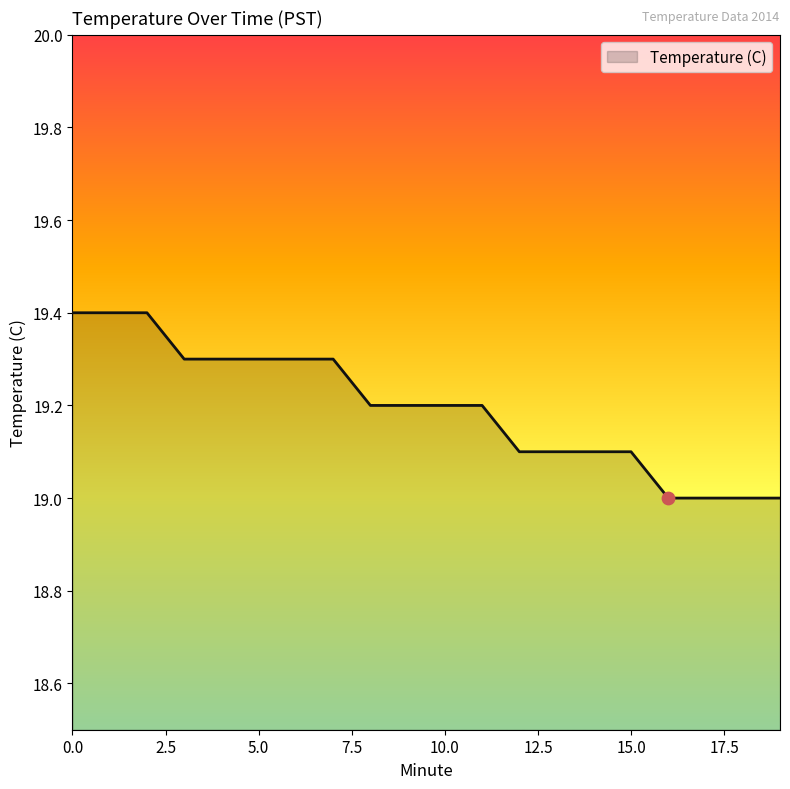

What is the maximum value shown in the chart?

19.4